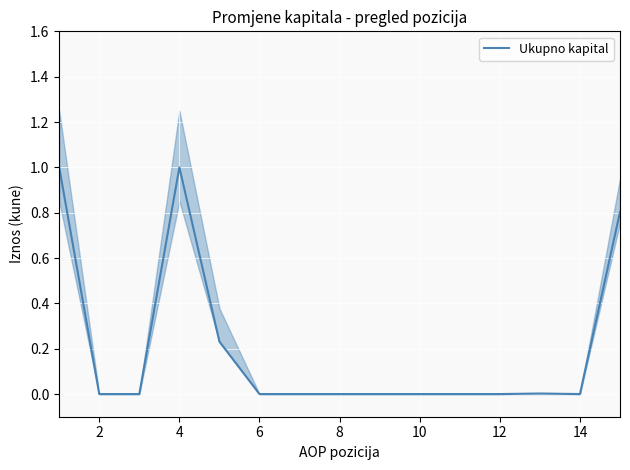

How many values are above zero?

5